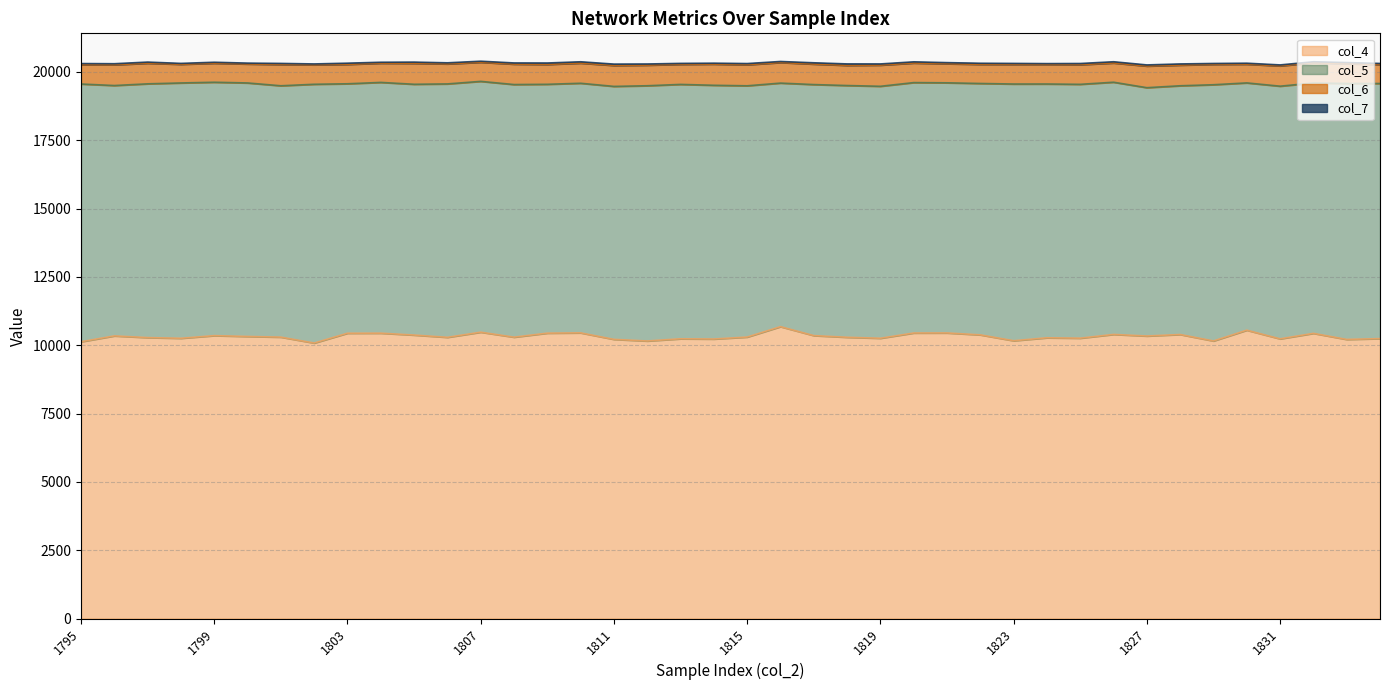

The value of col_6 at 1820 is 716. True or false?

True